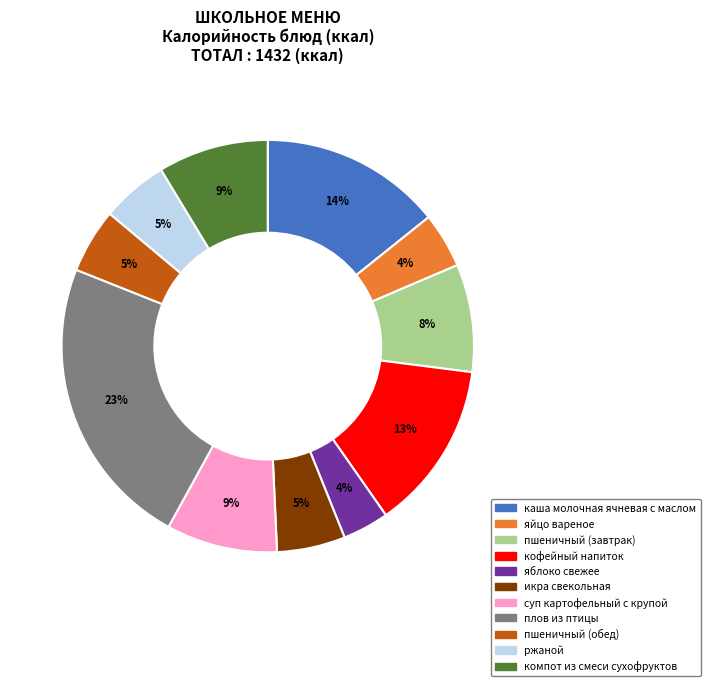

To the nearest percent, what is the difference between the largest and smallest slice percentages?

19%